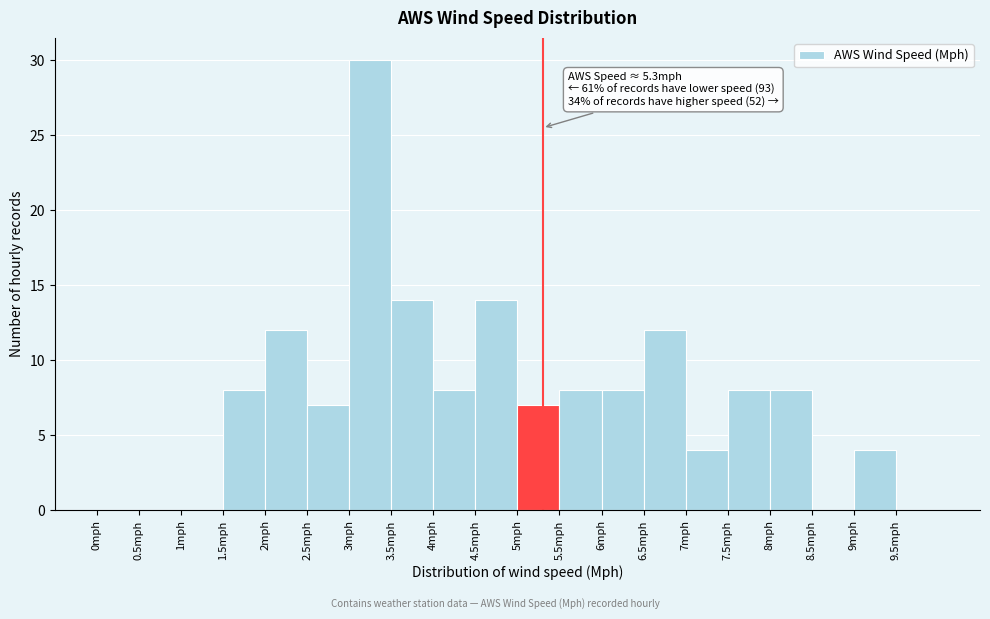

Over which range of the x-axis is the bar tallest?

3.0 to 3.5